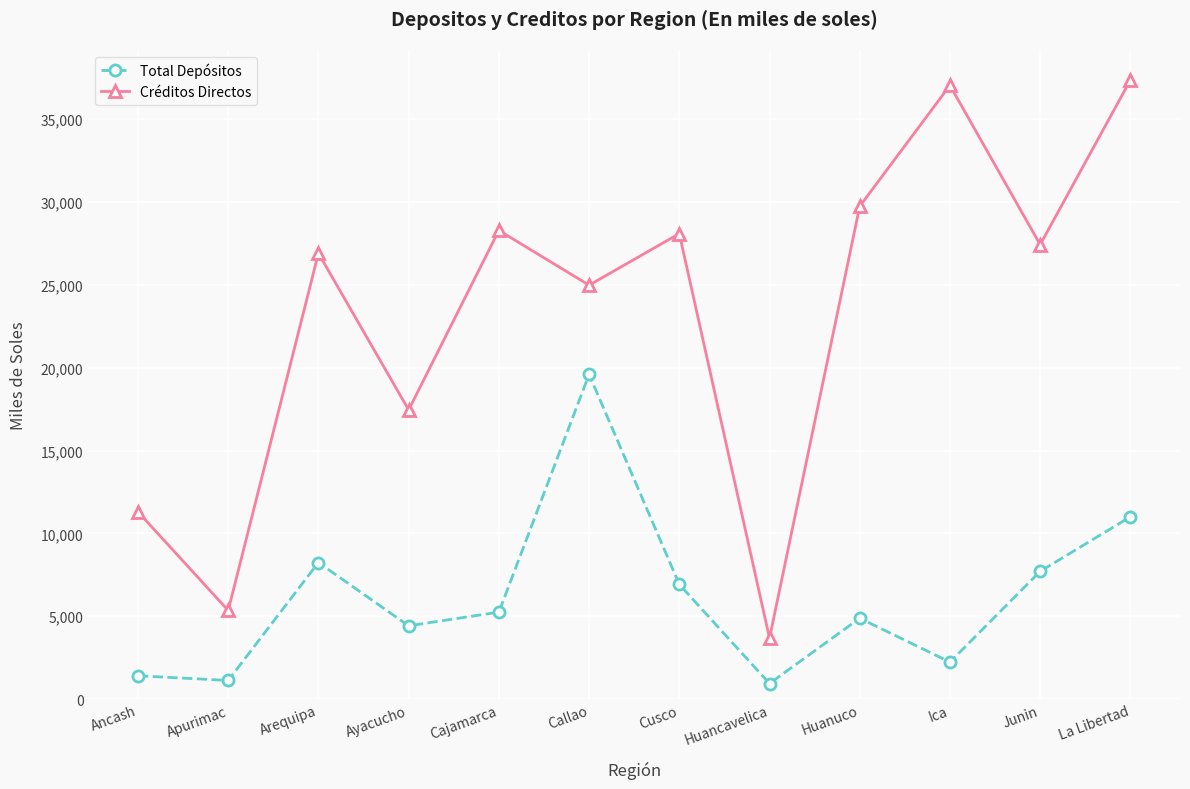

Does the chart display data point markers on the line(s)?

Yes